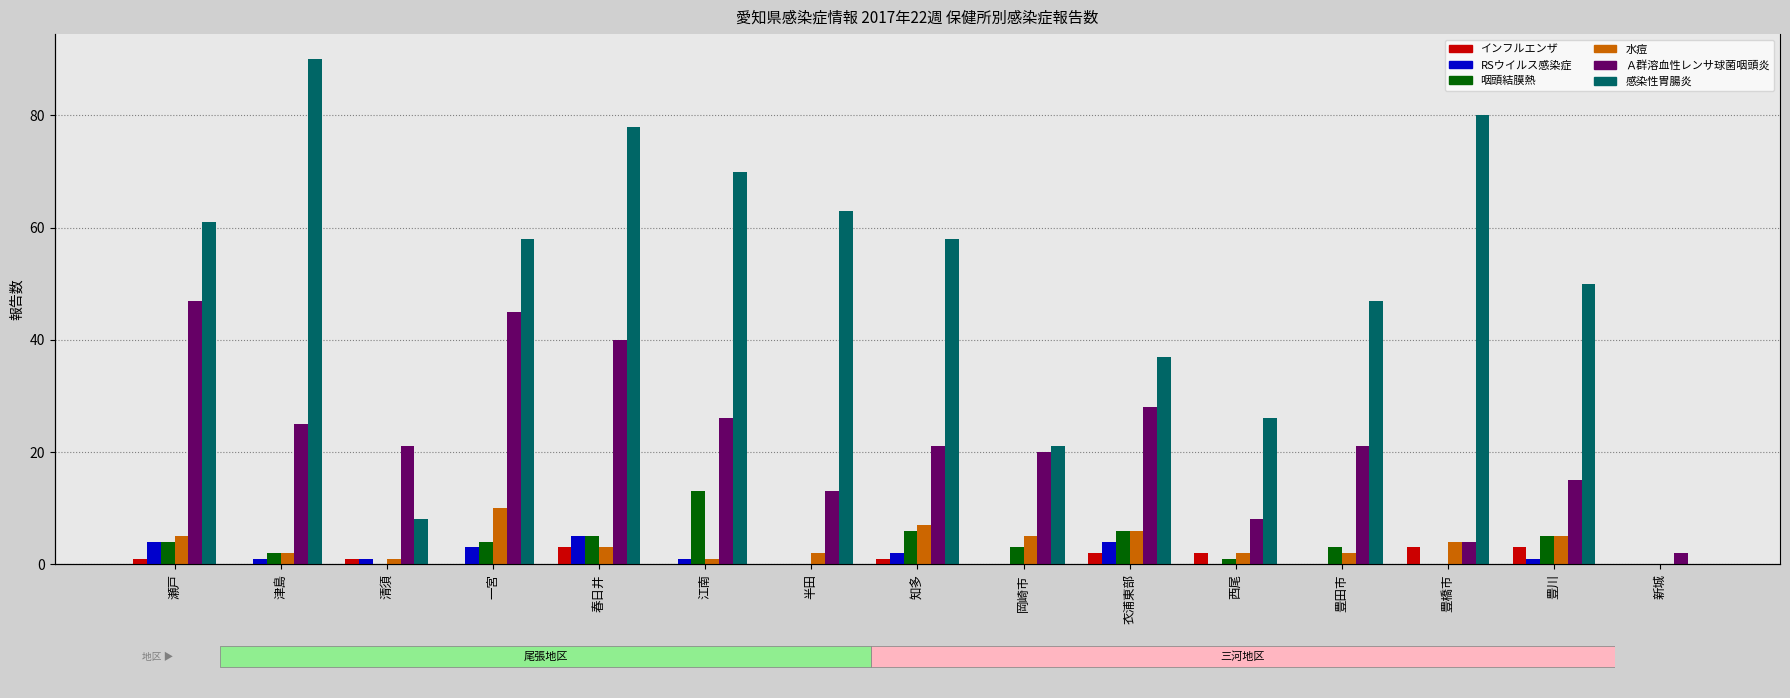

Reading right to left, transcribe all the data shown in this chart.

インフルエンザ: 新城=0	豊川=3	豊橋市=3	豊田市=0	西尾=2	衣浦東部=2	岡崎市=0	知多=1	半田=0	江南=0	春日井=3	一宮=0	清須=1	津島=0	瀬戸=1
RSウイルス感染症: 新城=0	豊川=1	豊橋市=0	豊田市=0	西尾=0	衣浦東部=4	岡崎市=0	知多=2	半田=0	江南=1	春日井=5	一宮=3	清須=1	津島=1	瀬戸=4
咽頭結膜熱: 新城=0	豊川=5	豊橋市=0	豊田市=3	西尾=1	衣浦東部=6	岡崎市=3	知多=6	半田=0	江南=13	春日井=5	一宮=4	清須=0	津島=2	瀬戸=4
水痘: 新城=0	豊川=5	豊橋市=4	豊田市=2	西尾=2	衣浦東部=6	岡崎市=5	知多=7	半田=2	江南=1	春日井=3	一宮=10	清須=1	津島=2	瀬戸=5
Ａ群溶血性レンサ球菌咽頭炎: 新城=2	豊川=15	豊橋市=4	豊田市=21	西尾=8	衣浦東部=28	岡崎市=20	知多=21	半田=13	江南=26	春日井=40	一宮=45	清須=21	津島=25	瀬戸=47
感染性胃腸炎: 新城=0	豊川=50	豊橋市=80	豊田市=47	西尾=26	衣浦東部=37	岡崎市=21	知多=58	半田=63	江南=70	春日井=78	一宮=58	清須=8	津島=90	瀬戸=61